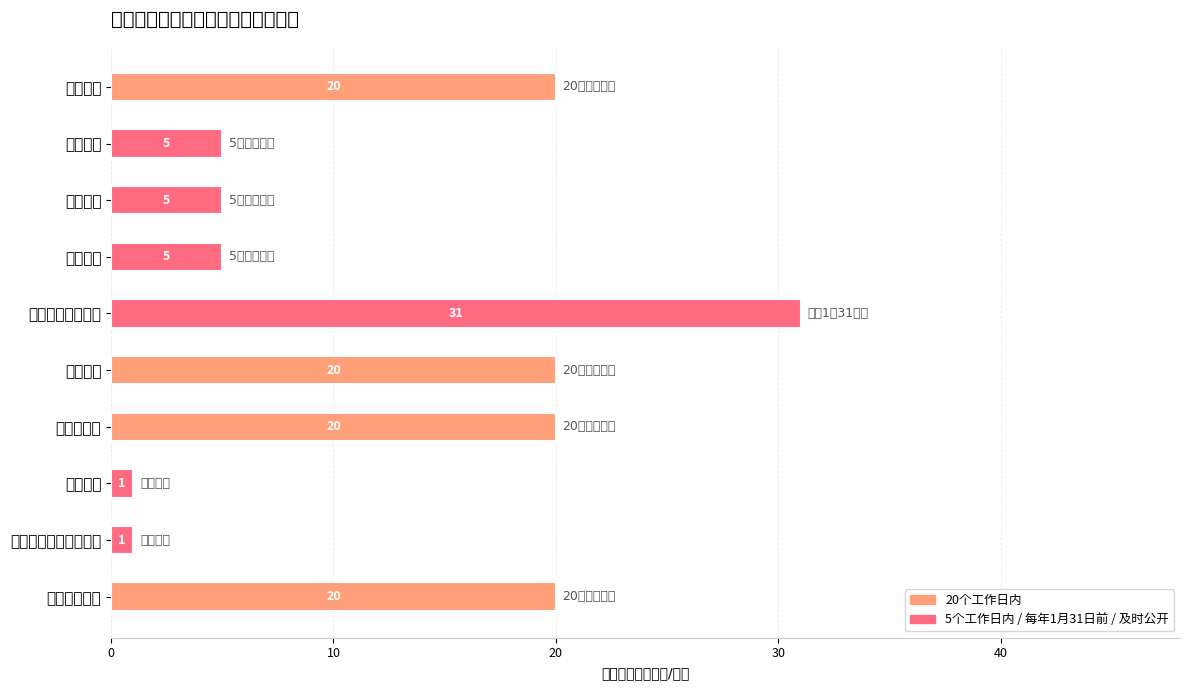

How many bars are there in total?

10